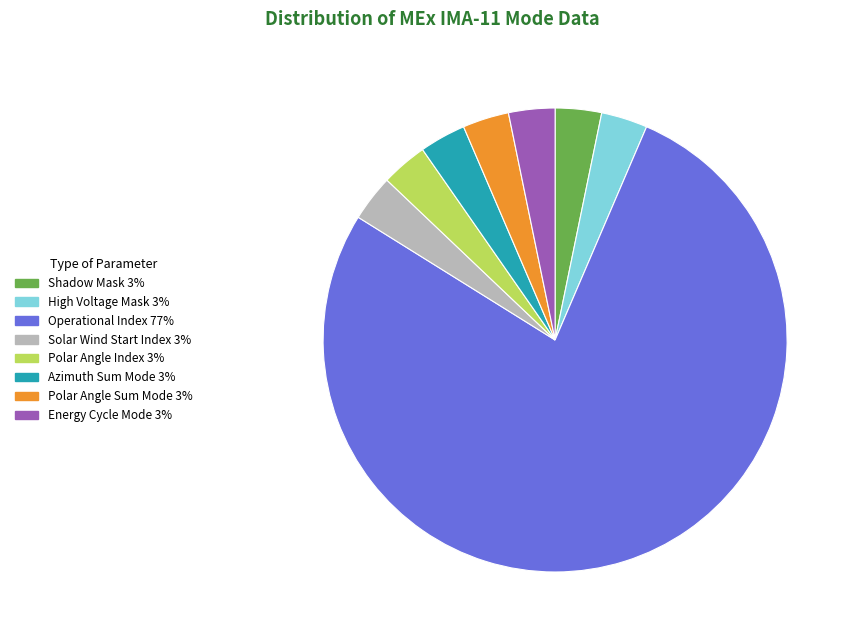

Count the number of slices in the pie.

8